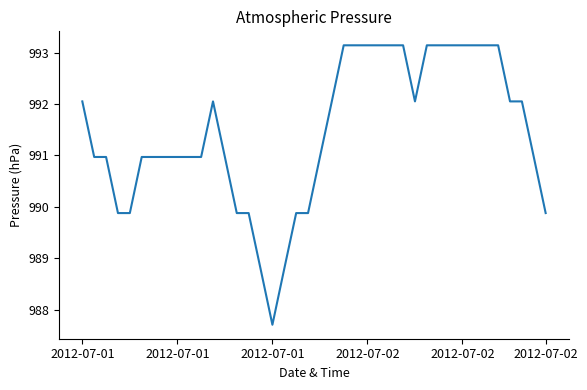

What is the average value?

991.5